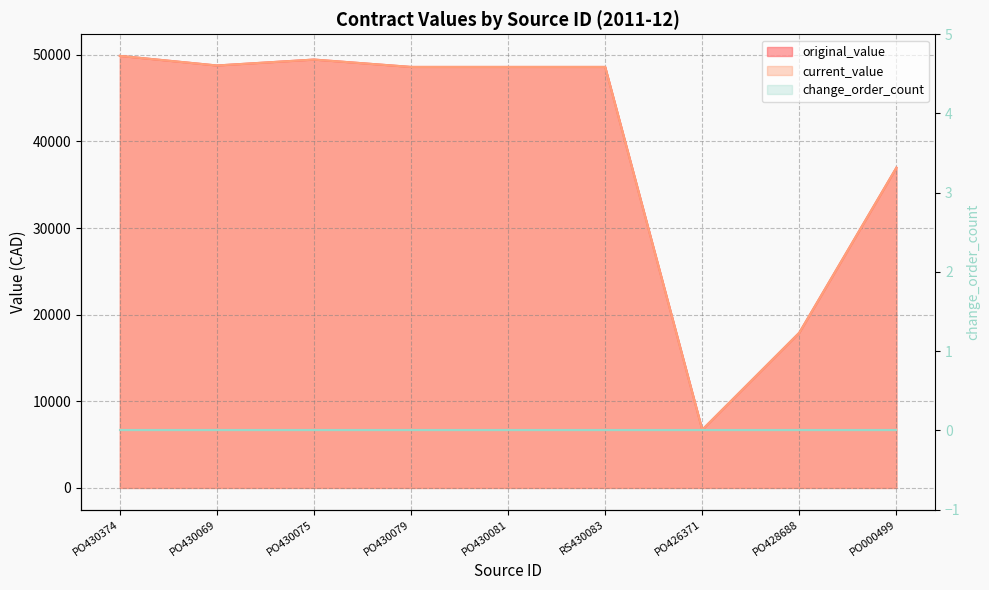

The current_value series shows 49444 at PO430075. True or false?

True